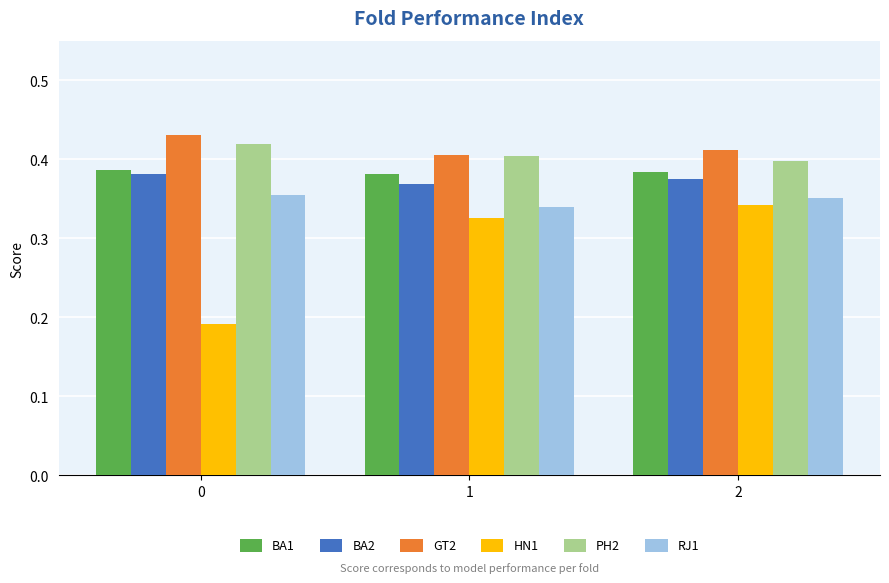

Which series has the largest total across all categories?

GT2